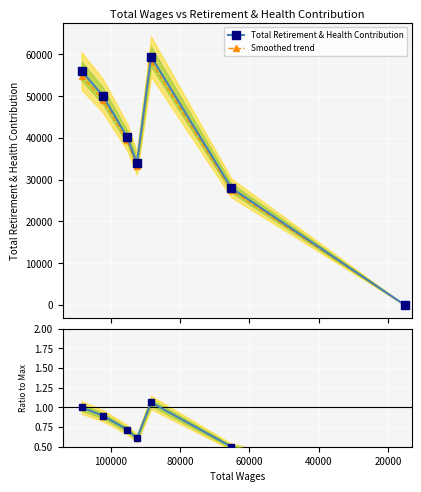

Reading left to right, list all the values displayed in this chart.

Total Retirement & Health Contribution: 56024.0	50158.0	40220.0	33933.0	59505.0	28032.0	0.0
Smoothed trend: 54903.5	49154.8	39415.6	33254.3	58314.9	27471.4	0.0
Ratio to max: 1.0	0.9	0.7	0.6	1.1	0.5	0.0